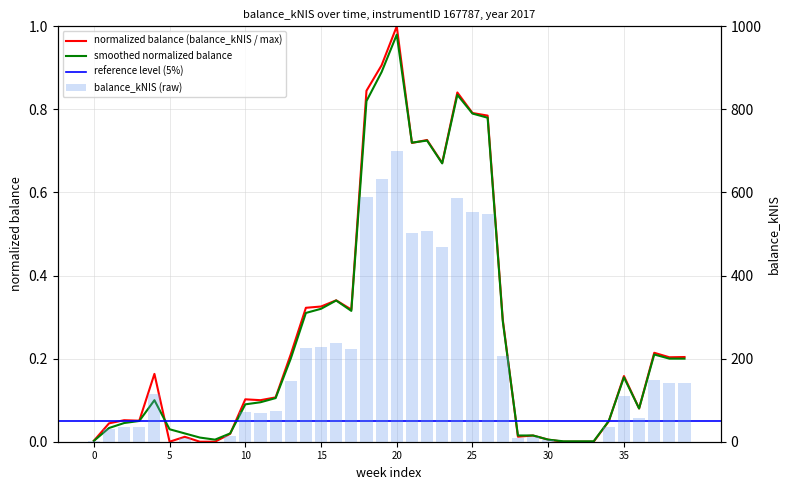

How many values in the balance_kNIS series exceed 110?

20